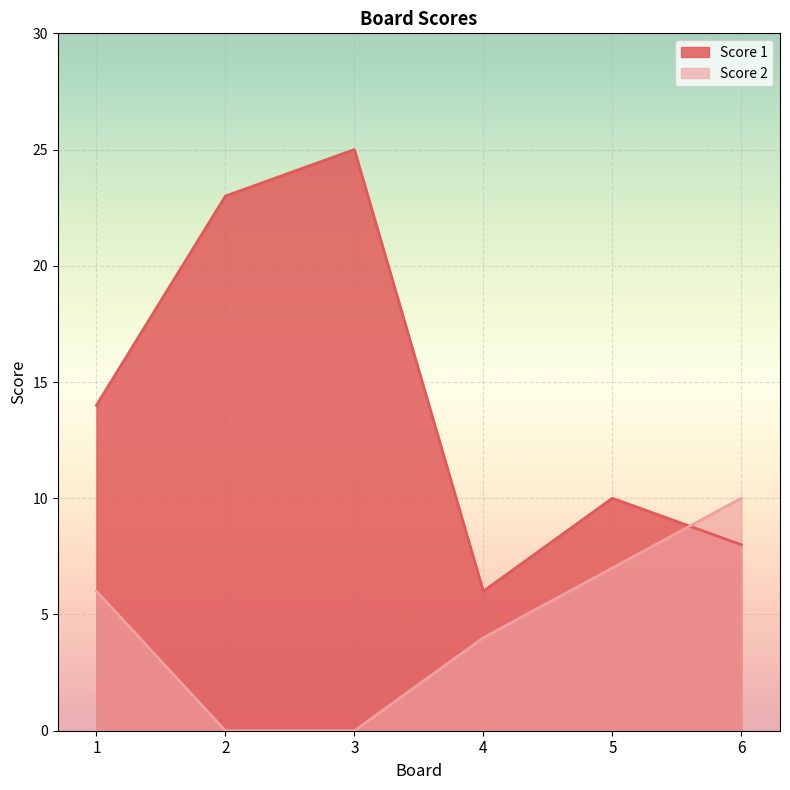

Reading right to left, transcribe all the data shown in this chart.

Score 1: 6=8	5=10	4=6	3=25	2=23	1=14
Score 2: 6=10	5=7	4=4	3=0	2=0	1=6